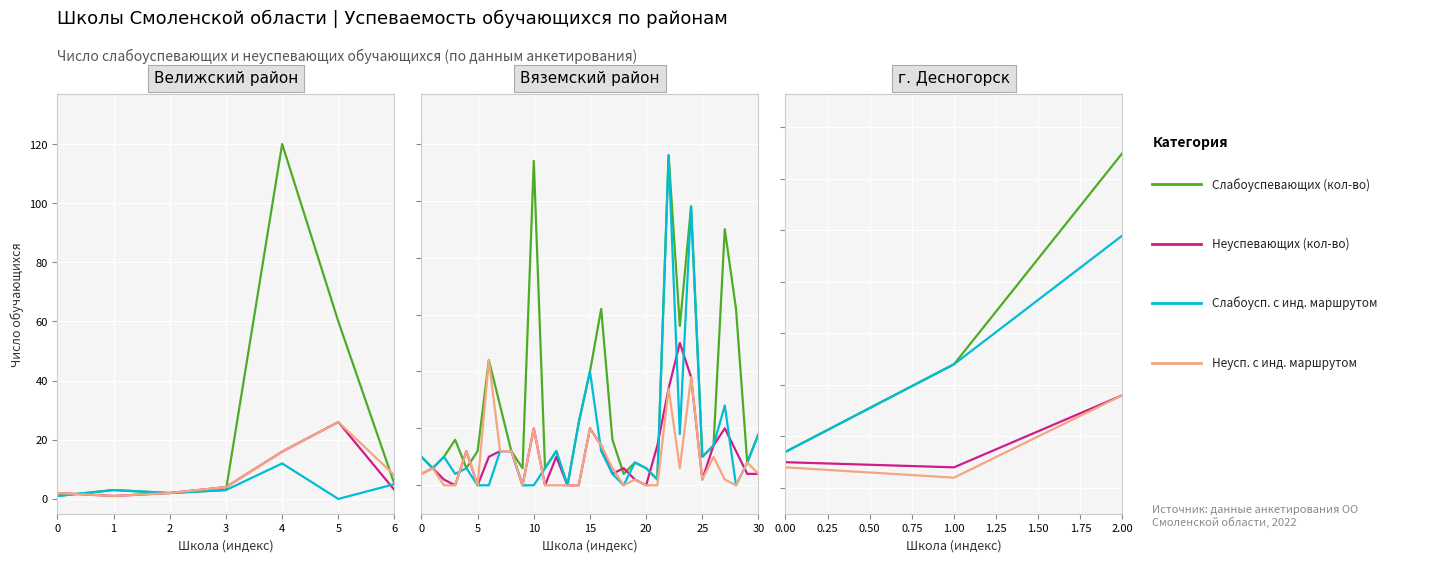

Is this an area chart (filled region under the line)?

No